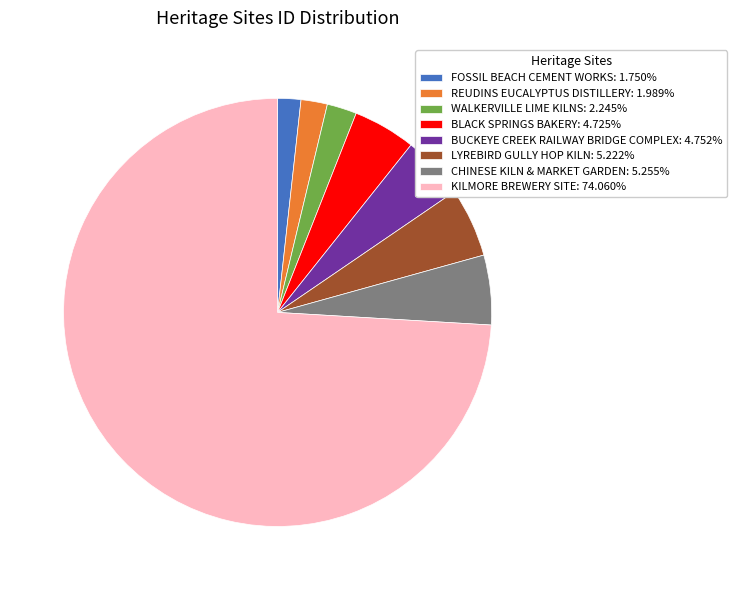

Is the sum of KILMORE BREWERY SITE: 74.060% and REUDINS EUCALYPTUS DISTILLERY: 1.989% greater than half?

Yes